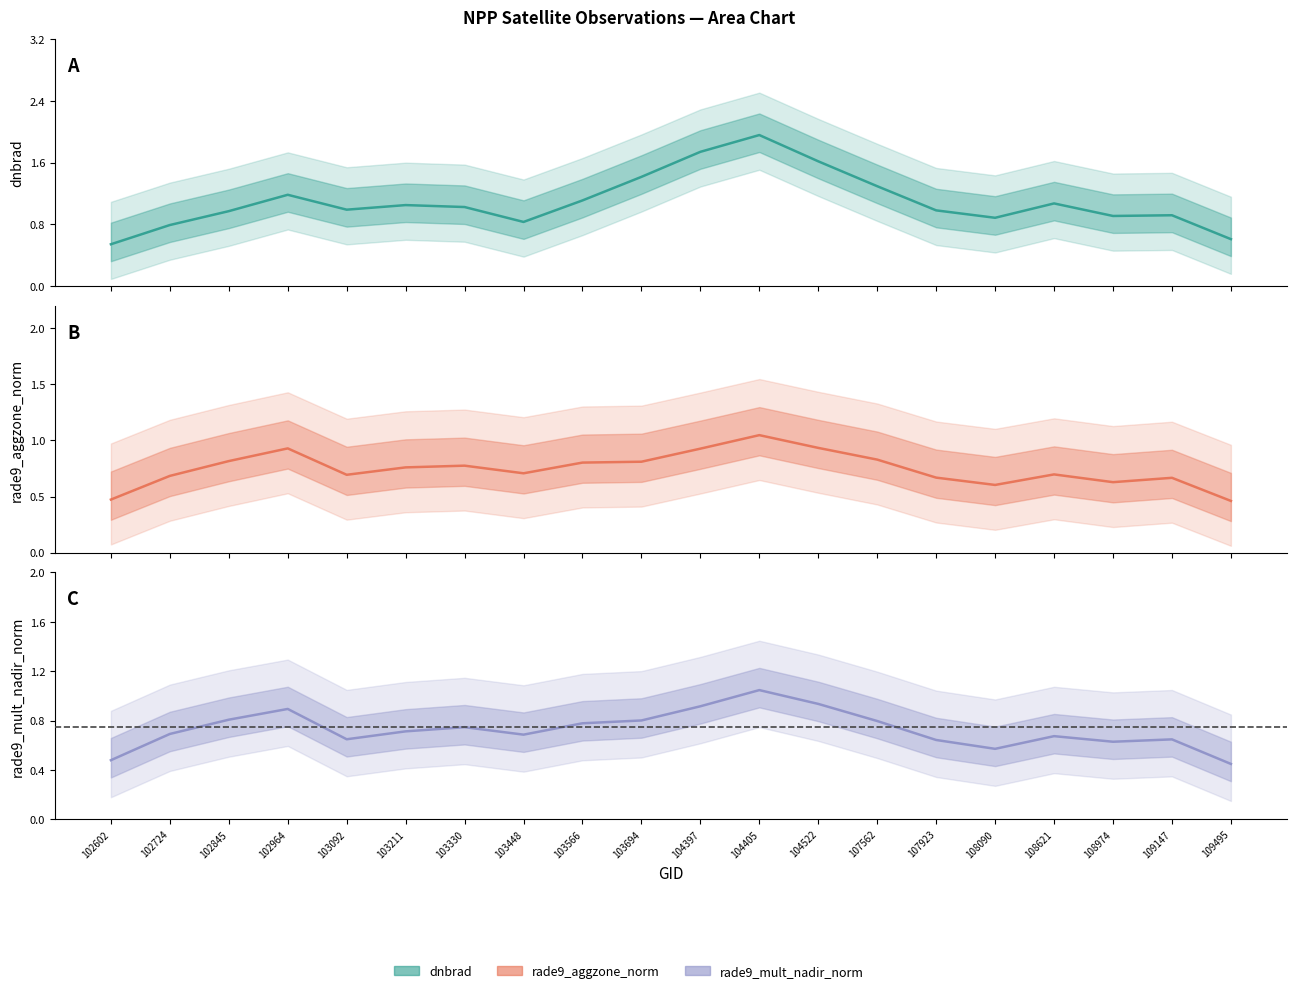

Where is the first local minimum for rade9_aggzone_norm?

103092